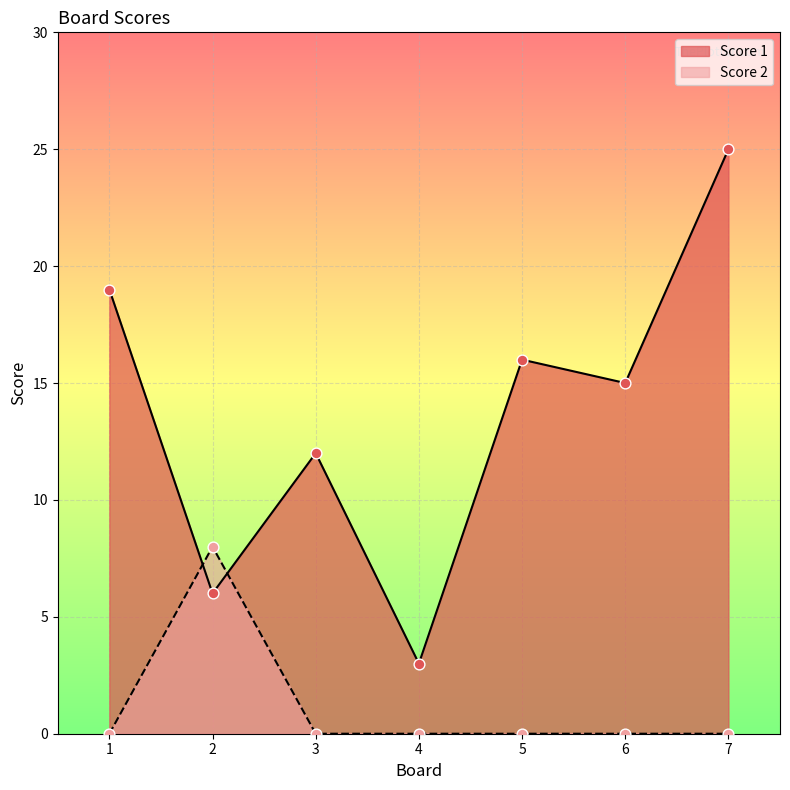

Which series contains the highest Y value?

Score 1